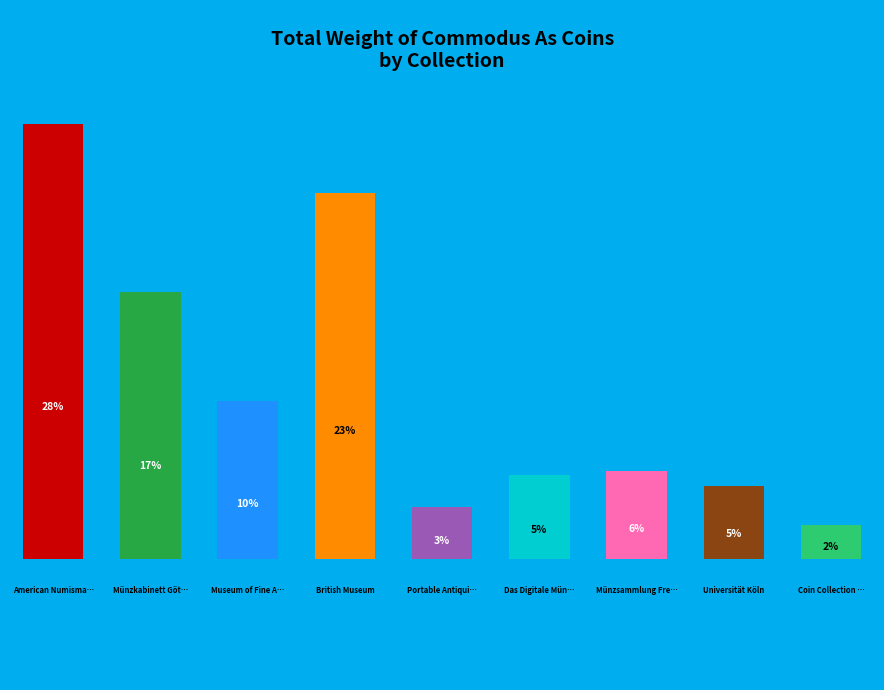

Rank the categories by value from highest to lowest.

American Numismatic Society, British Museum, Münzkabinett der Universität Göttingen, Museum of Fine Arts, Boston, Münzsammlung Freiburg, Das Digitale Münzkabinett, Universität Köln, Portable Antiquities Scheme, Coin Collection of Trier University